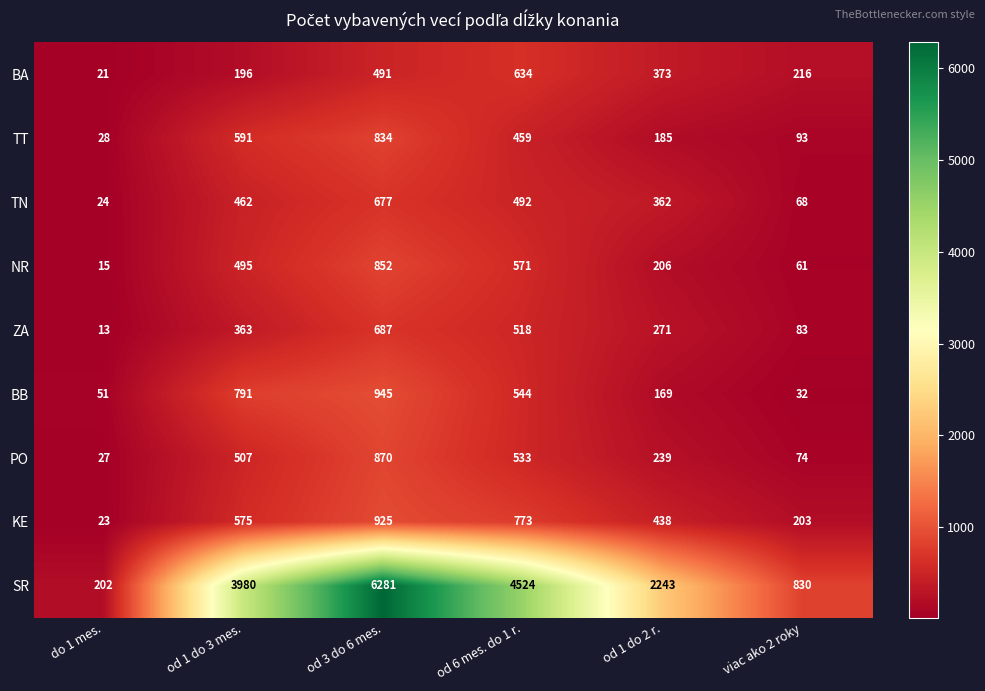

Is it true that TT equals 814 at od 1 do 3 mes.?

False